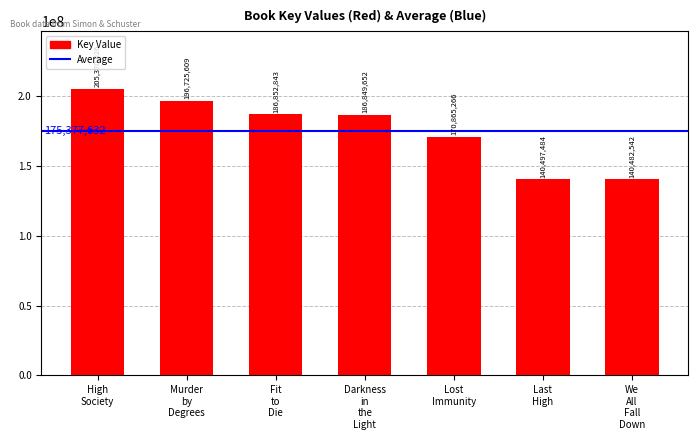

Reading left to right, transcribe all the data shown in this chart.

205370026	196725609	186852843	186849652	170865266	140497484	140482542